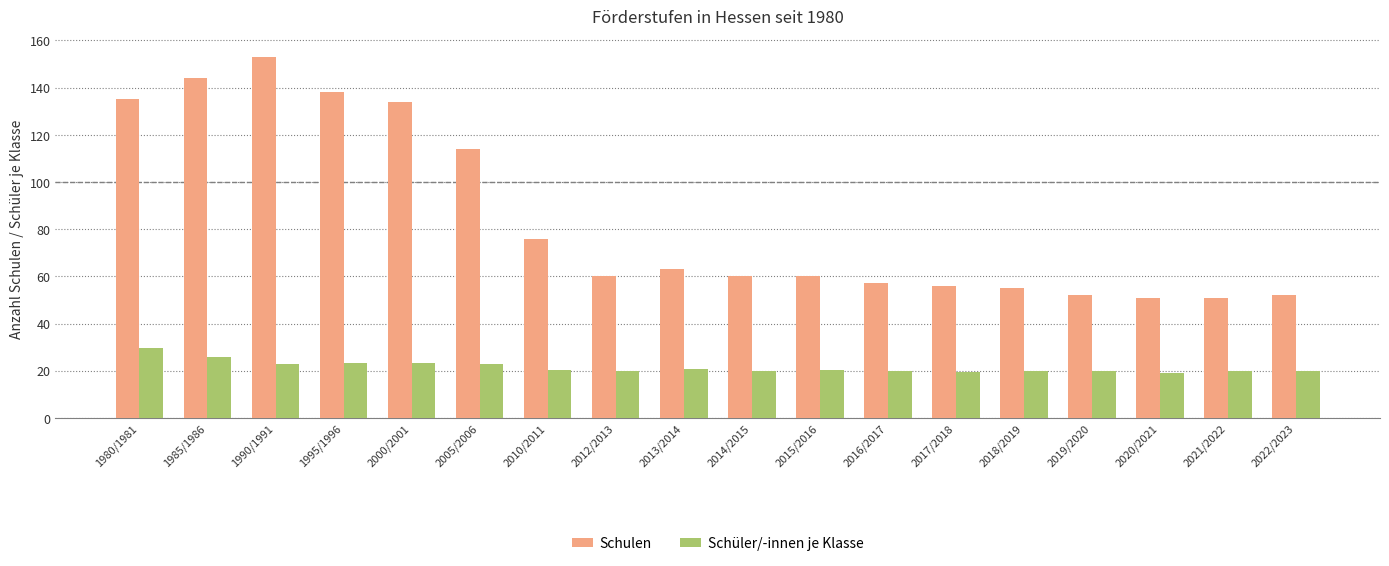

Rank the series by their maximum value, from highest to lowest.

Schulen, Schüler/-innen je Klasse